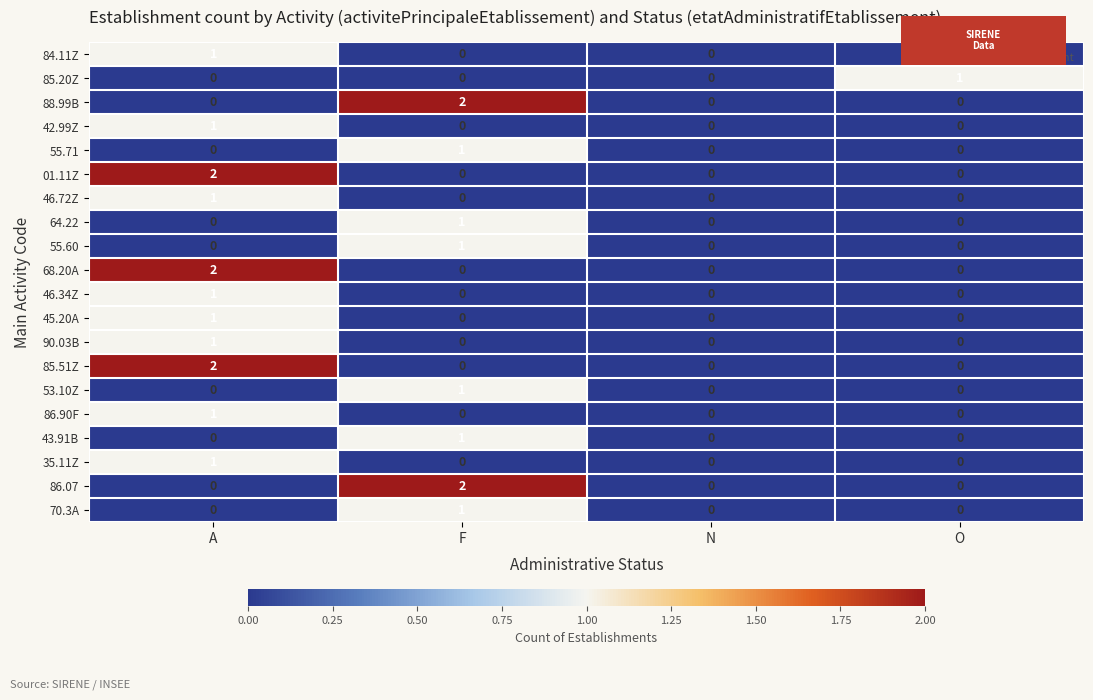

Count the 35.11Z values in the range 0 to 1.

4